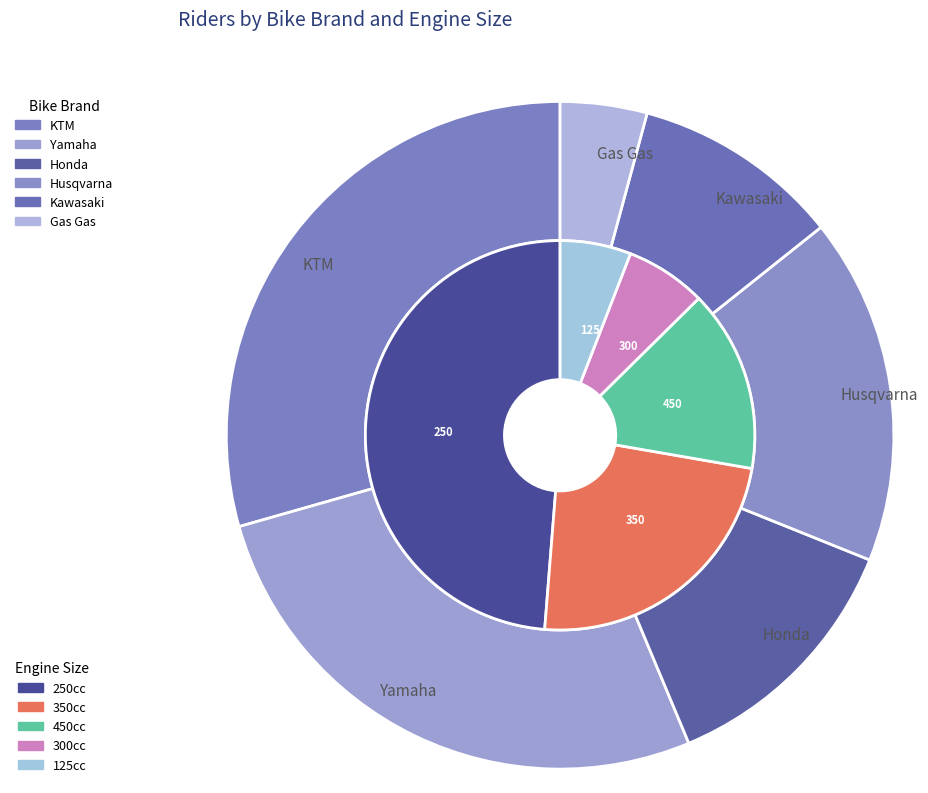

What is the total percentage of Yamaha and Husqvarna?

43.7%